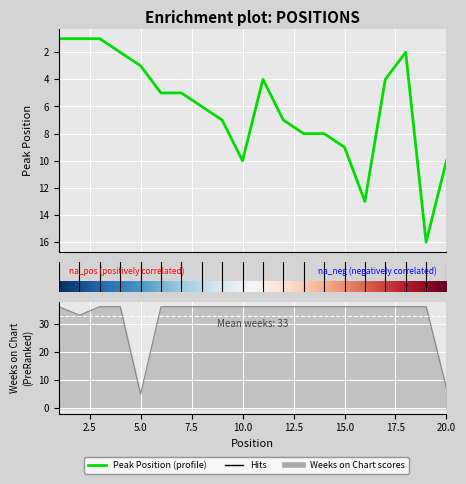

What is the difference between the Peak Position values at 15 and 8?

3